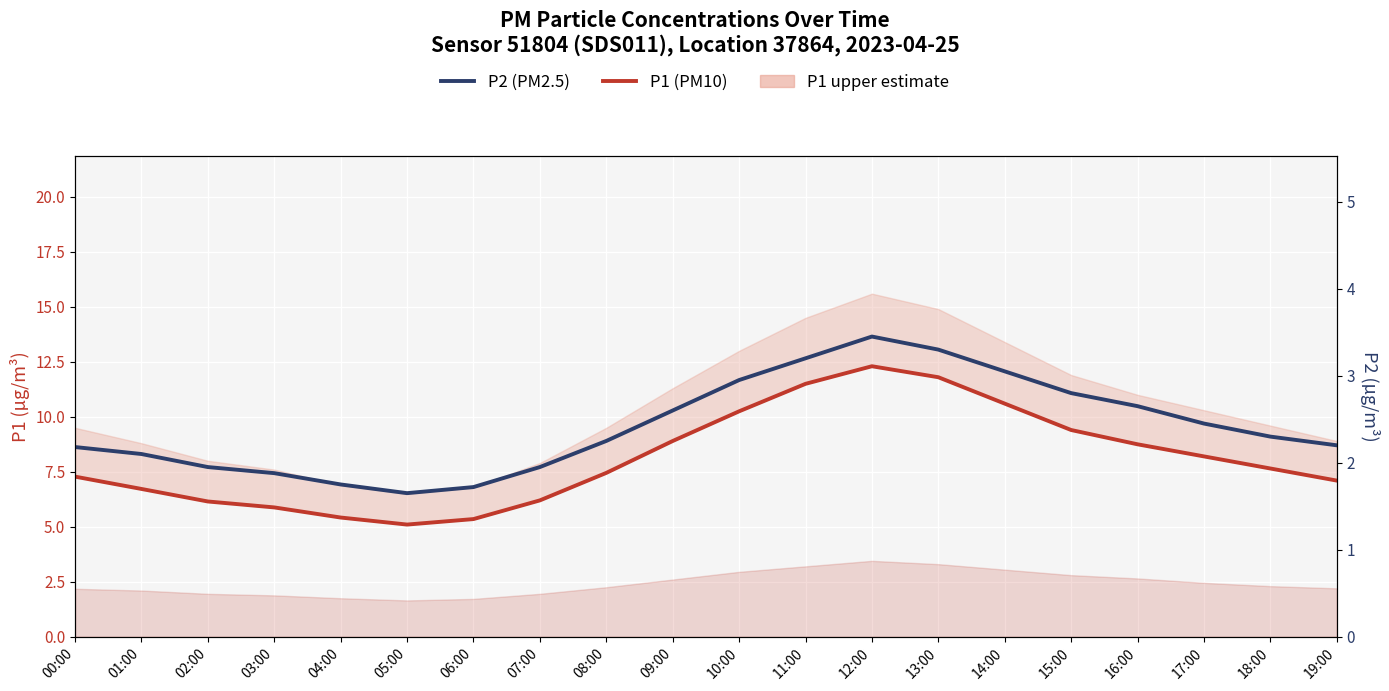

At which category does the chart reach its peak across all series?

12:00